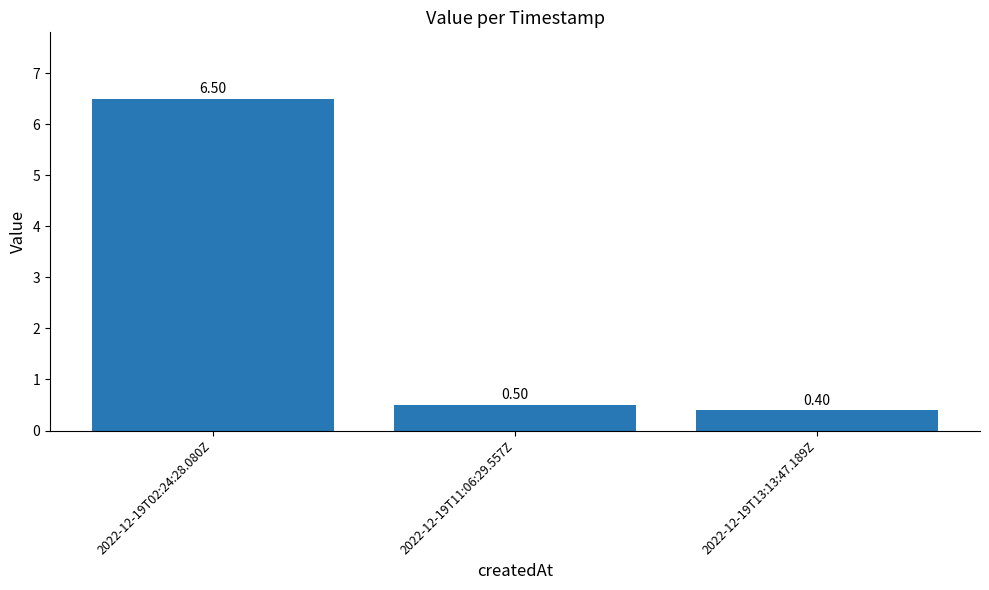

Does the chart contain stacked bars?

No